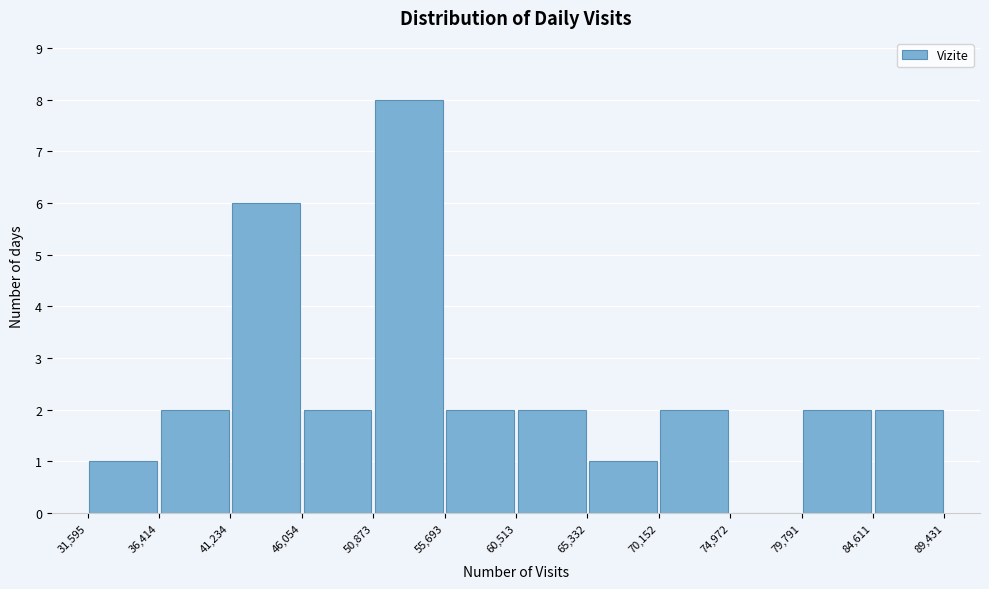

How tall is the bar that spans 60,513 to 65,332 on the x-axis? The values are not printed on the chart, so give them approximately, as read against the axis.

2